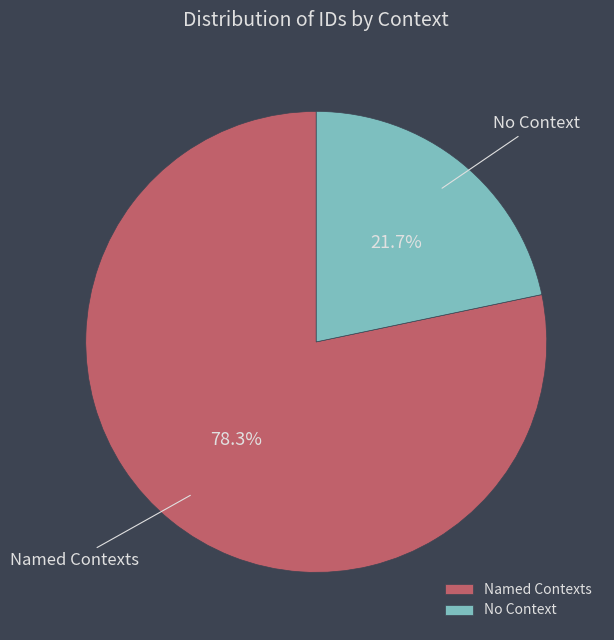

Which slice represents more than half of the pie?

Named Contexts